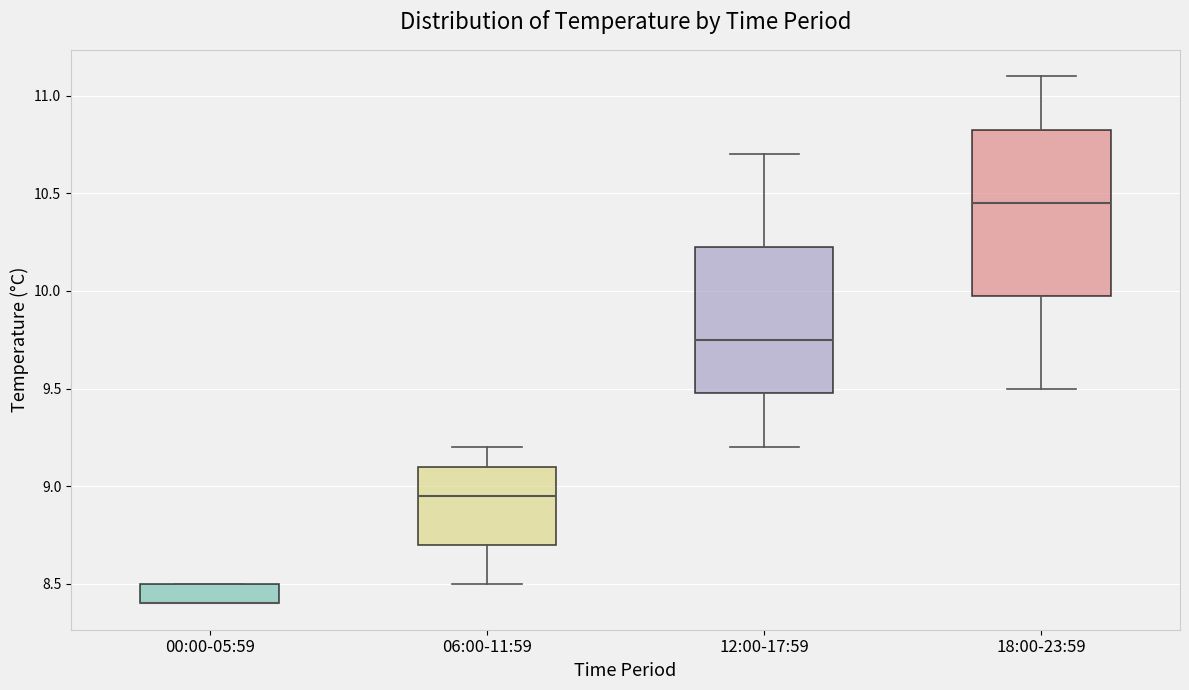

Comparing the boxes themselves (not the whiskers), which one is the tallest?

18:00-23:59